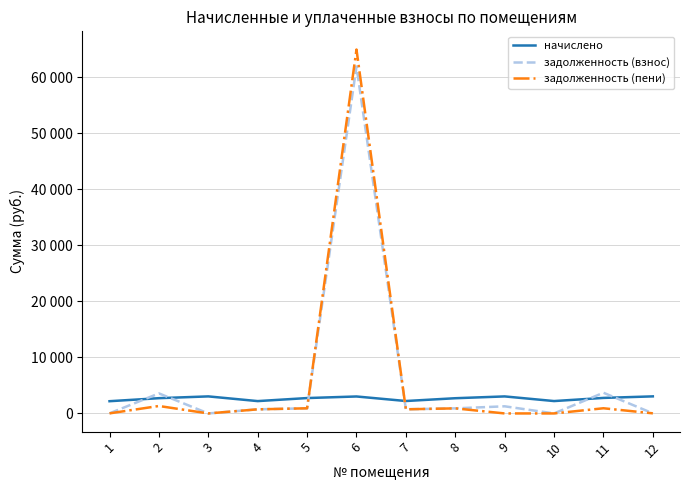

How many interior local valleys does the задолженность (взнос) series have?

3